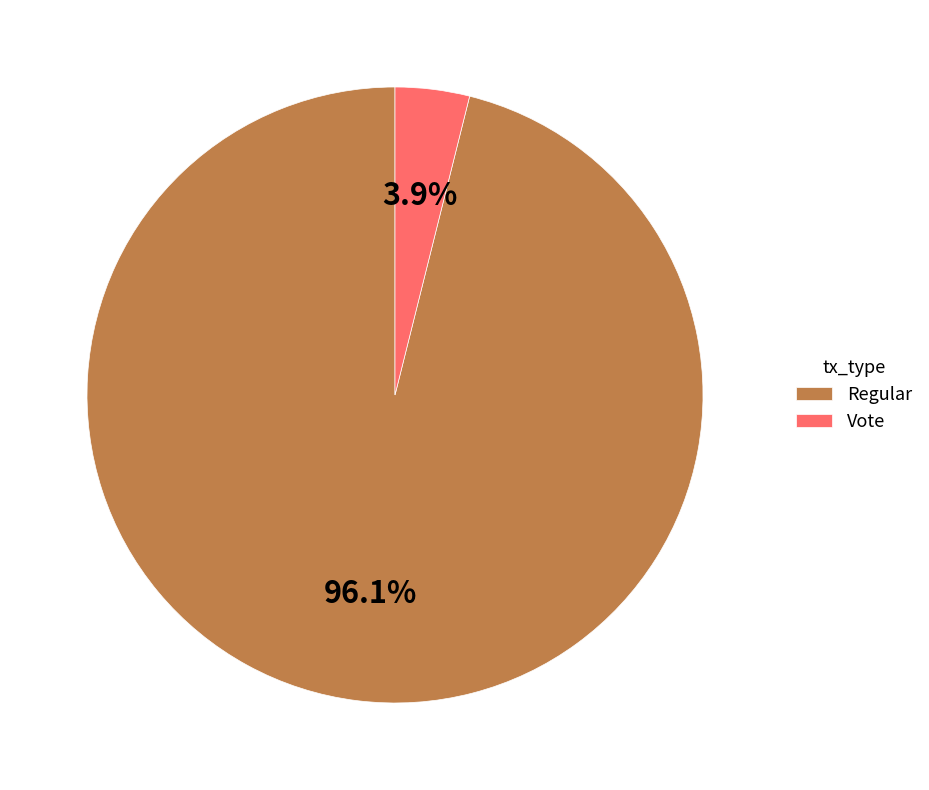

To the nearest percent, what is the combined percentage of Vote and Regular?

100%